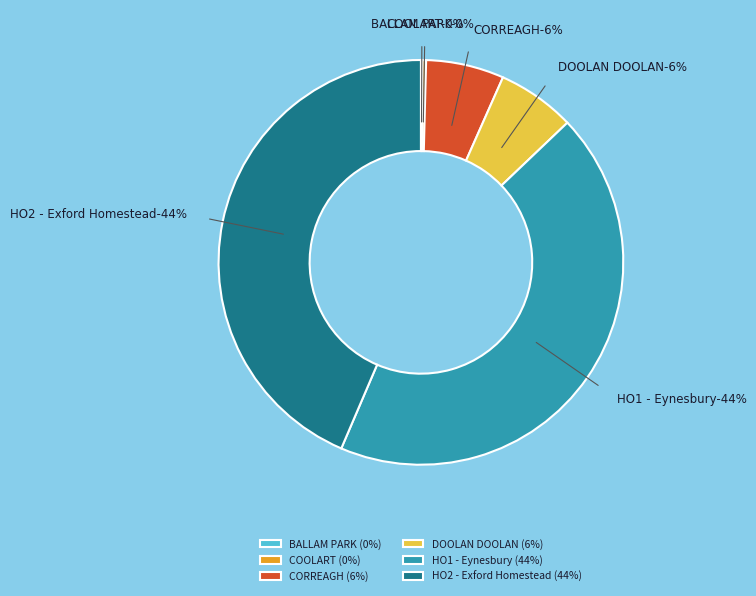

To the nearest percent, what portion does HO1 - Eynesbury represent?

44%